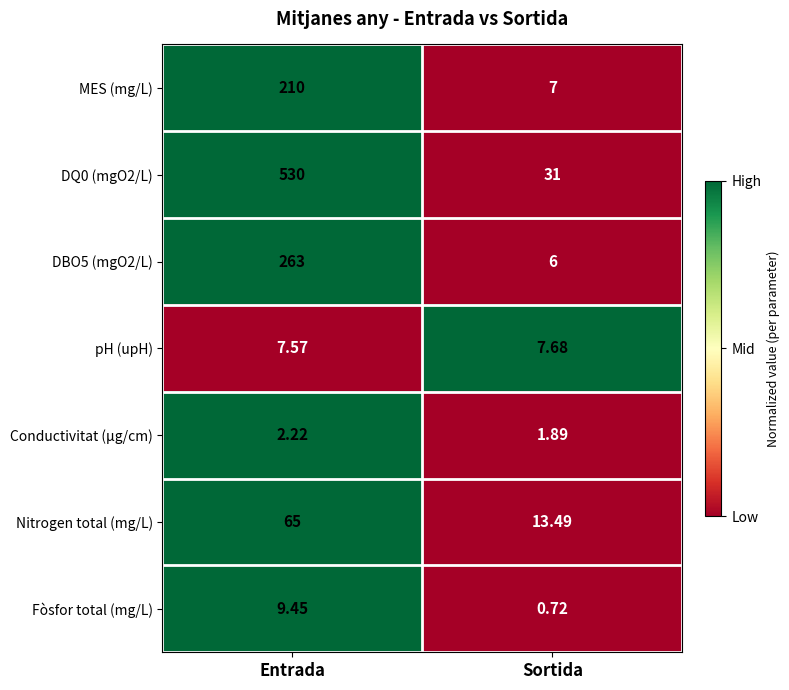

Which label corresponds to the smallest value in the chart?

Sortida